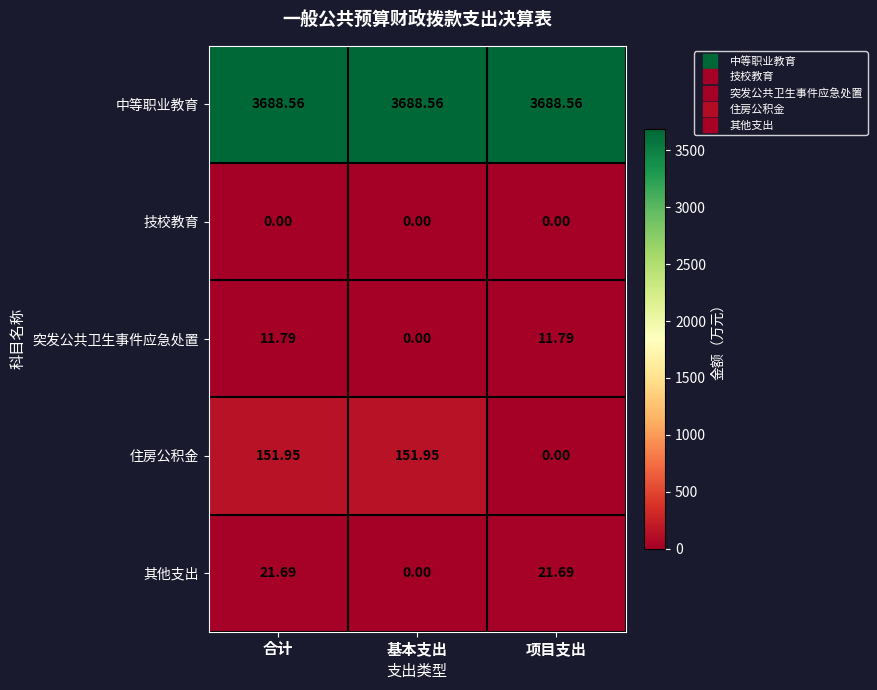

Which series has the widest spread of values?

住房公积金